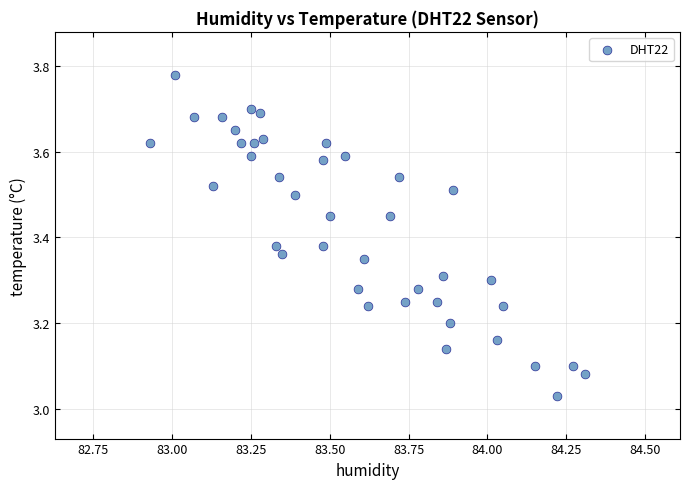

What is the range of X values (max minus min)?

1.4